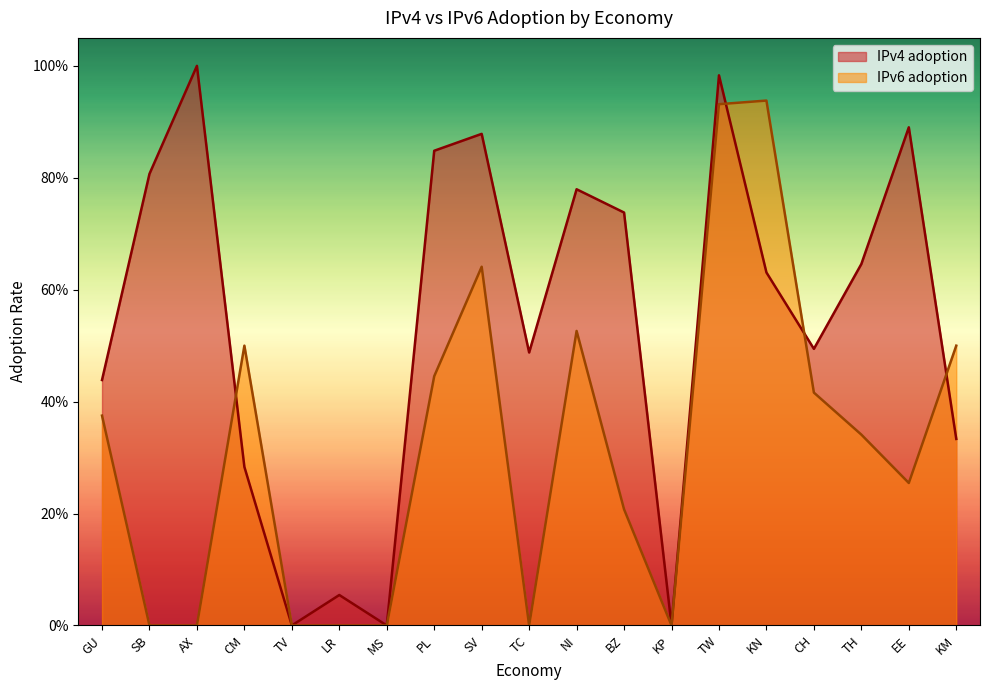

What is the label of the 9th point from the right?

NI